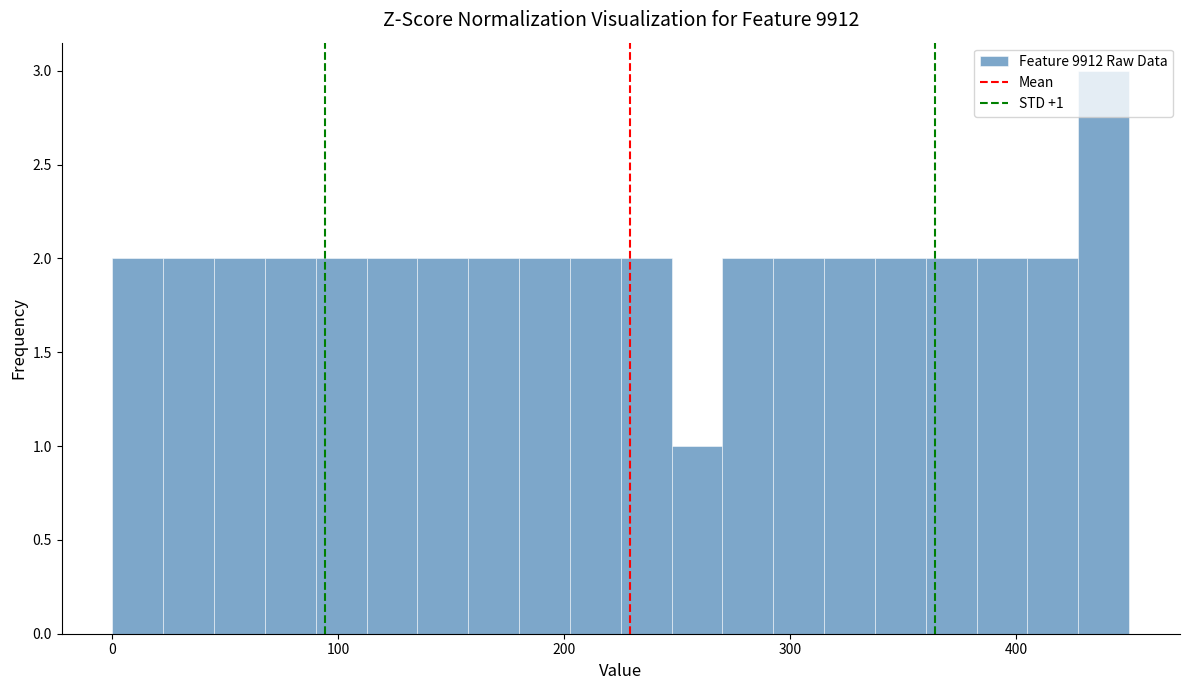

Around what value on the x-axis is the tallest bar? Give the approximate position of its centre, as read against the axis.

440